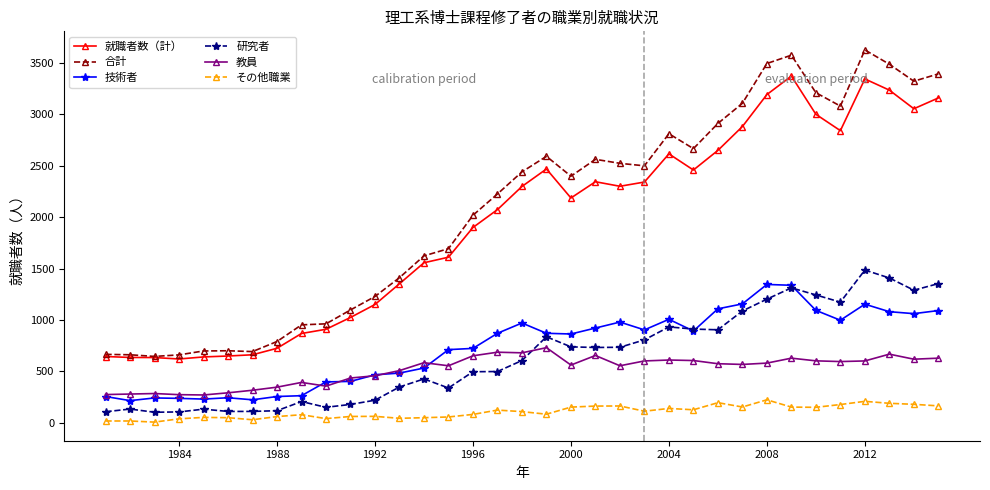

What is the sum of all 就職者数（計） values?

67385